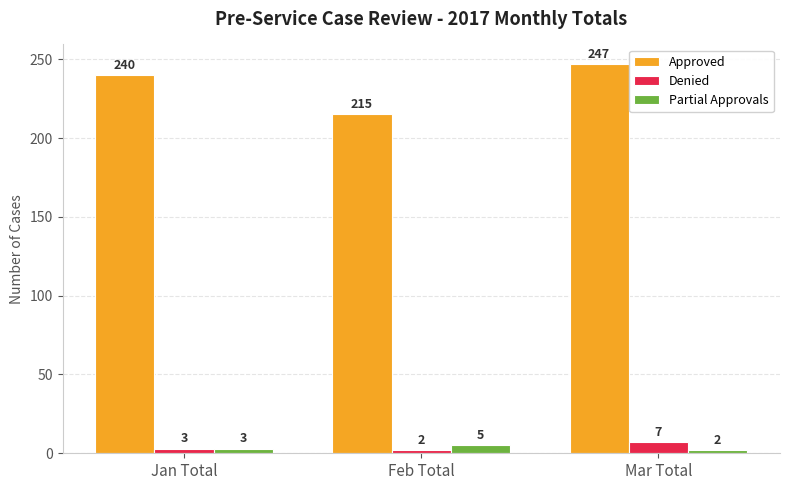

At how many categories does at least one series exceed 151?

3